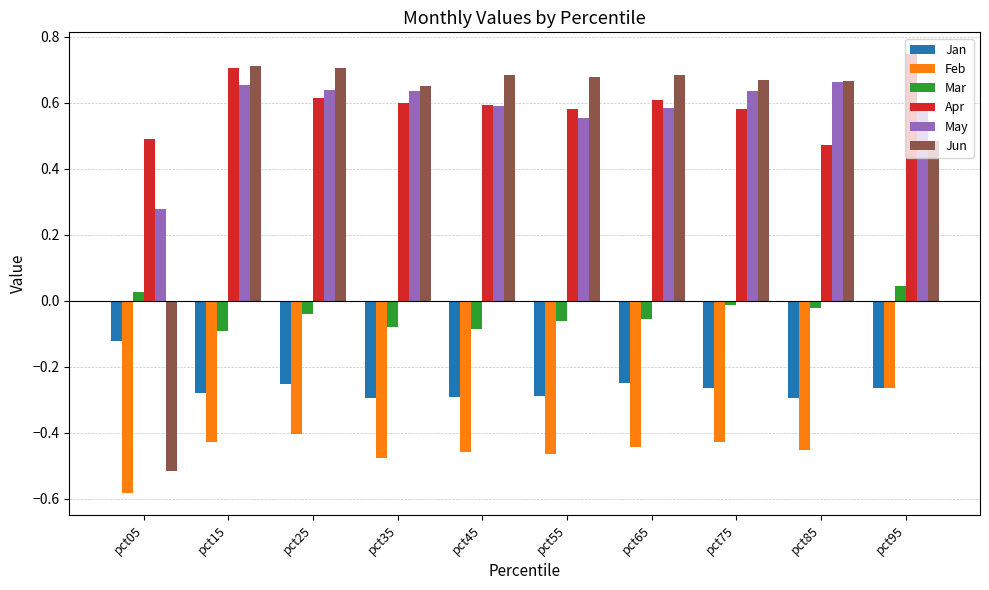

How many distinct data groups are displayed?

6